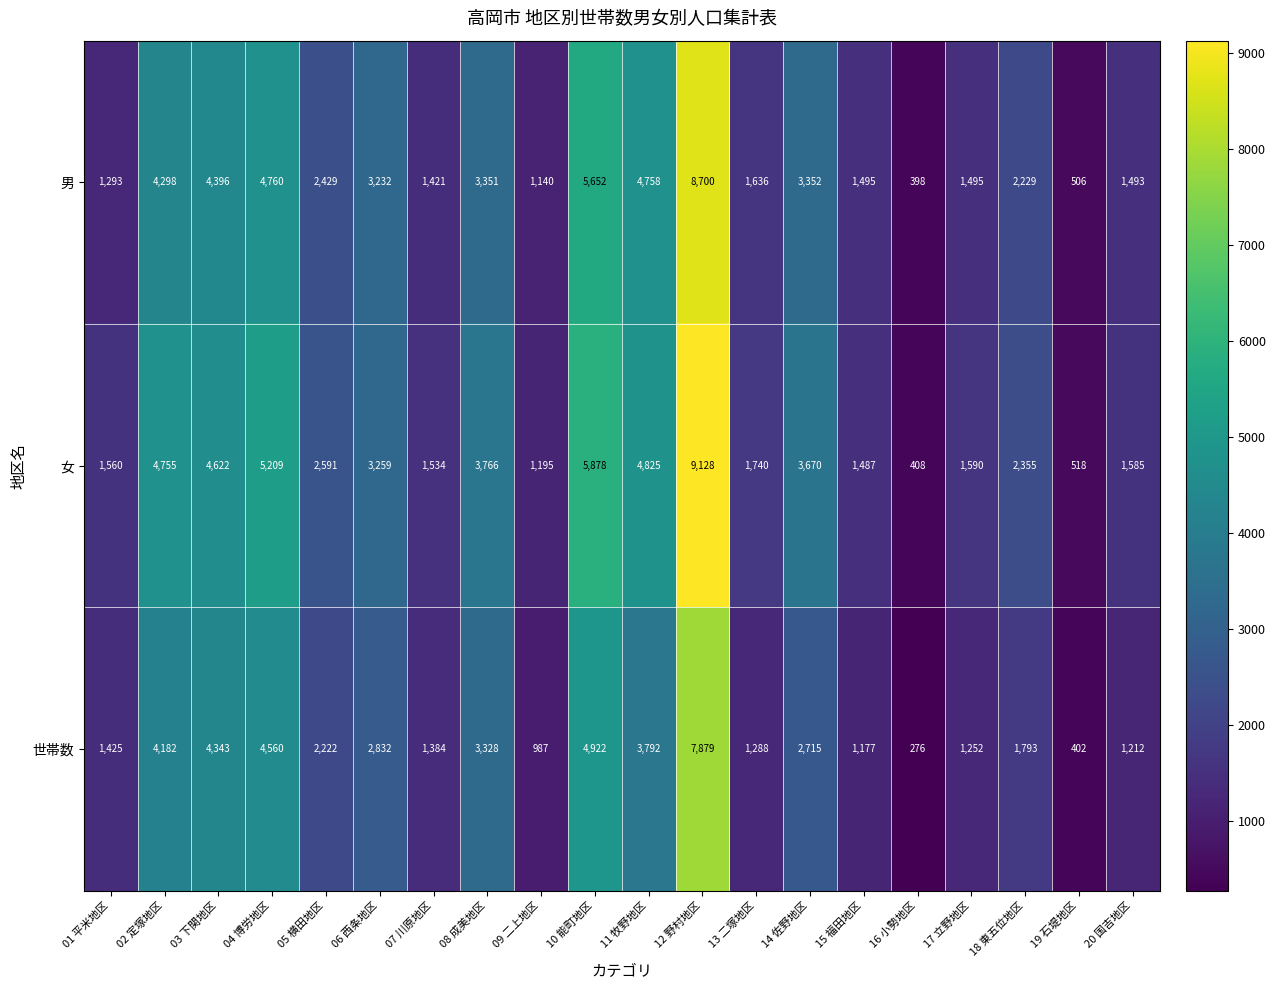

Rank the series by their maximum value, from lowest to highest.

世帯数, 男, 女